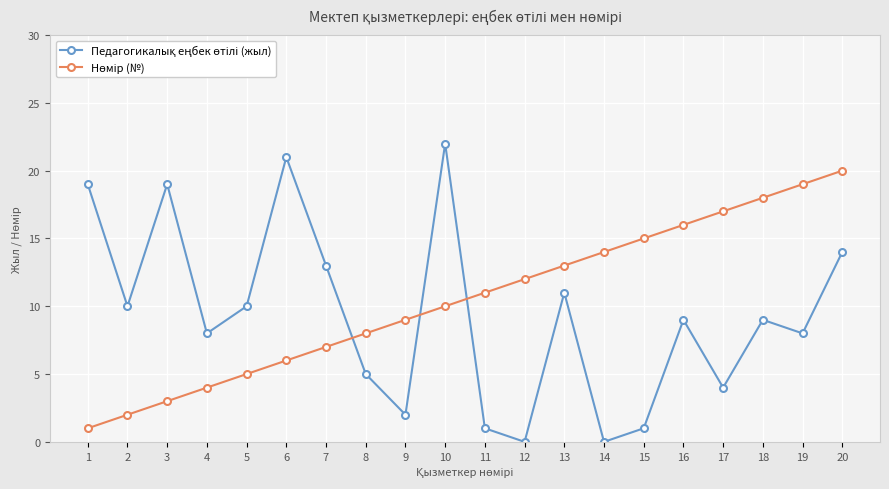

Which label corresponds to the largest value in the chart?

10